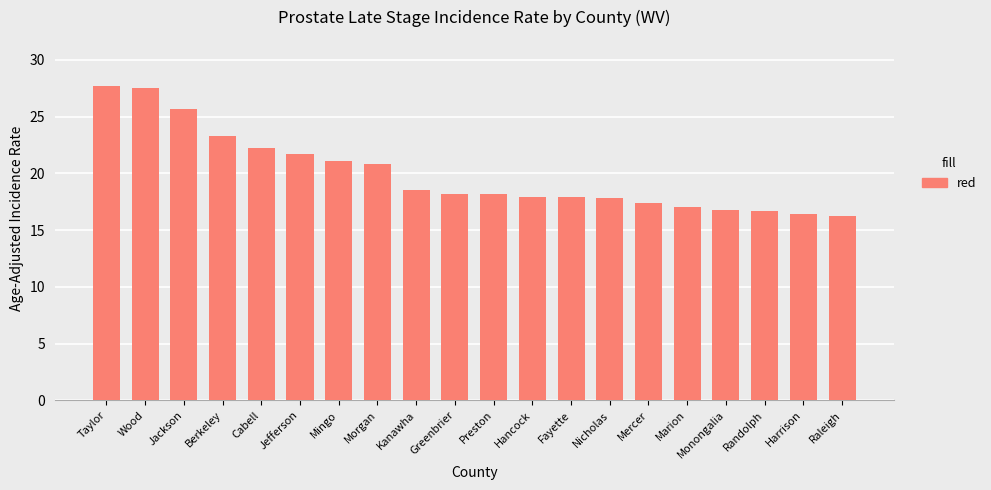

What is the difference between the values at Cabell and Taylor?

5.5